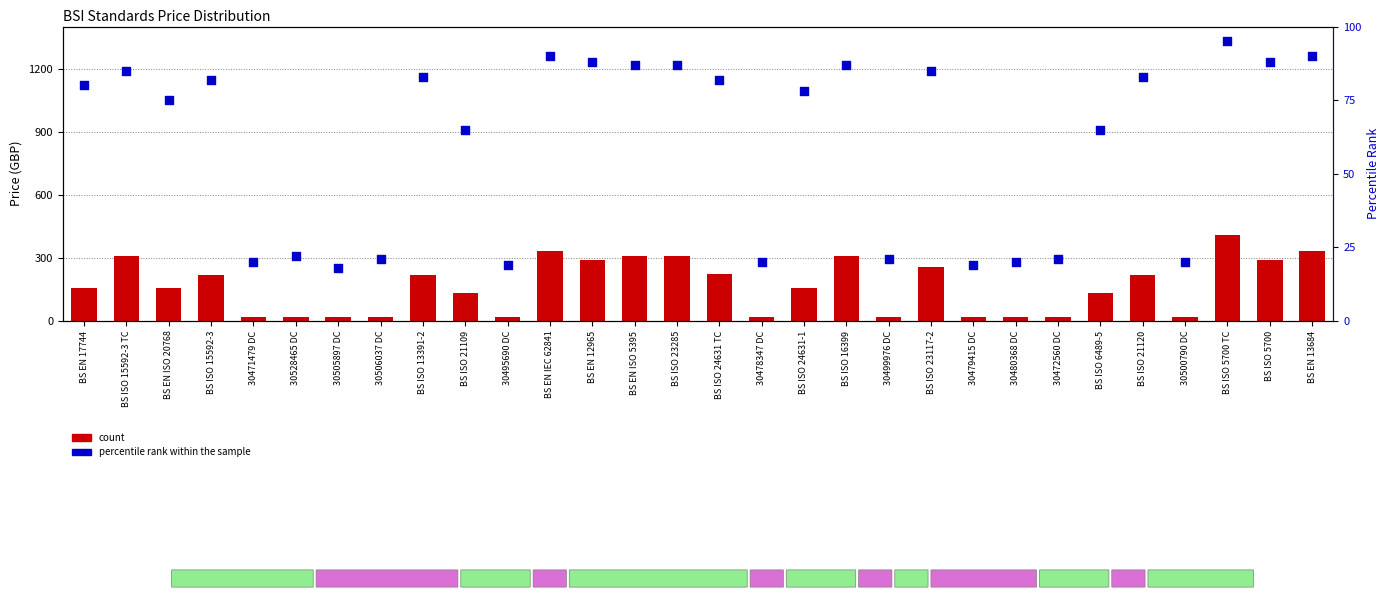

What are all the series names shown in the legend?

count, percentile rank within the sample